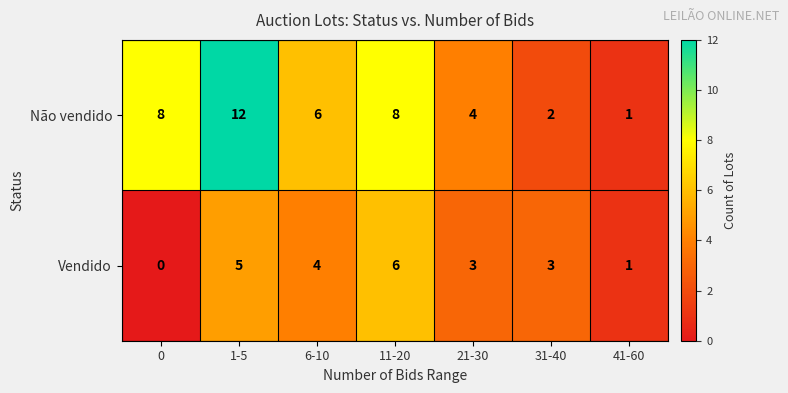

The value of Não vendido at 41-60 is 1. True or false?

True